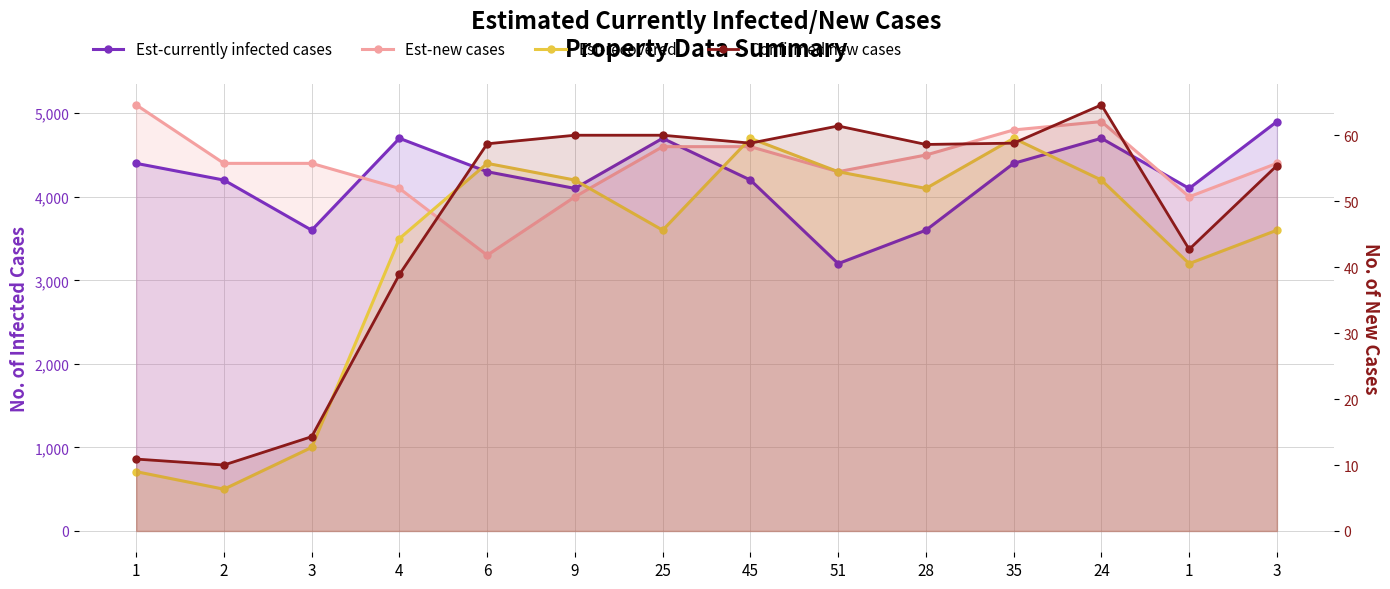

True or false: Est-new cases and Confirmed new cases cross at least once.

False